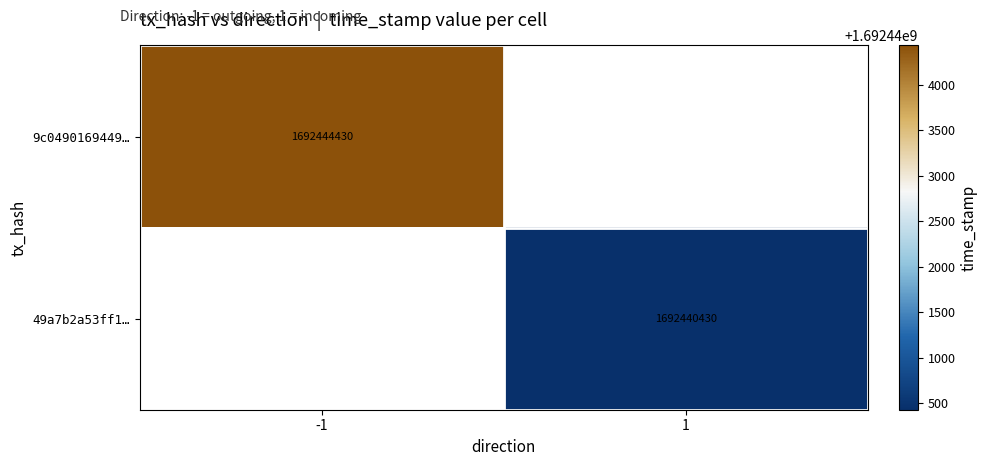

The 49a7b2a53ff1… series shows 1692440430 at 1. True or false?

True